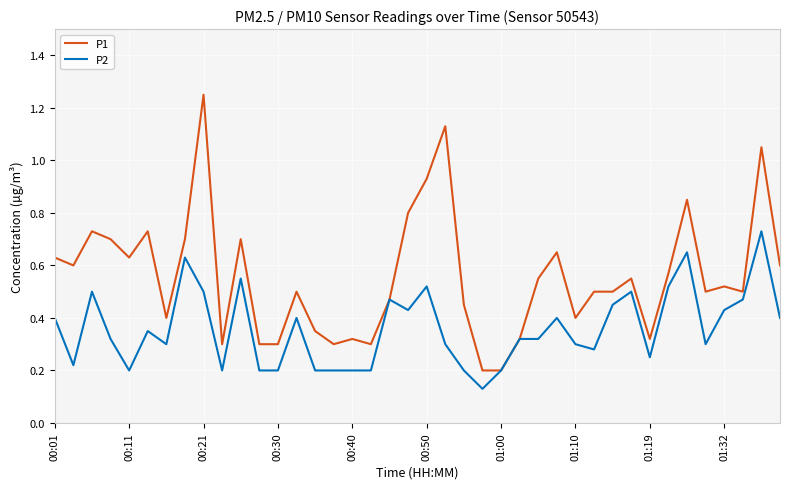

Which series has the largest total across all categories?

P1